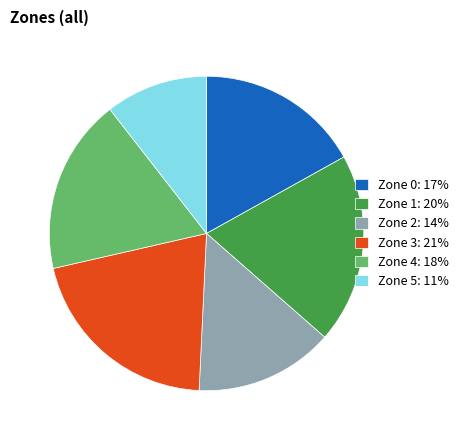

Is it true that Zone 5 is 11% of the pie?

True